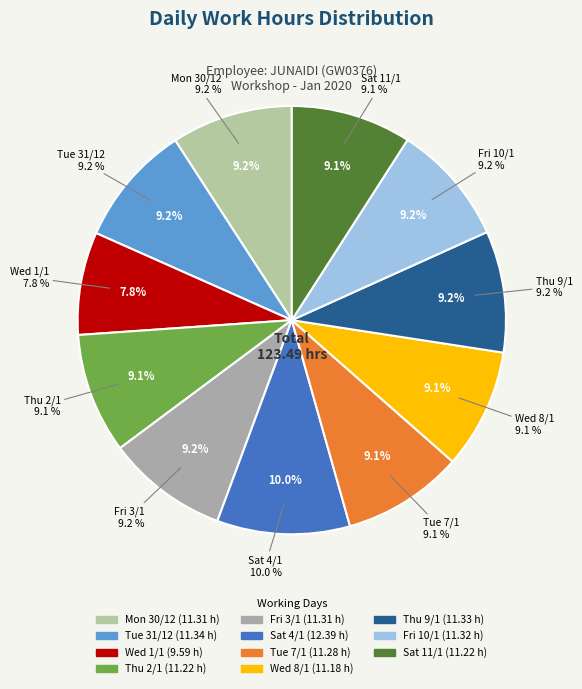

Approximately how many times larger is the value at Tue 31/12 compared to Wed 8/1?

1.0